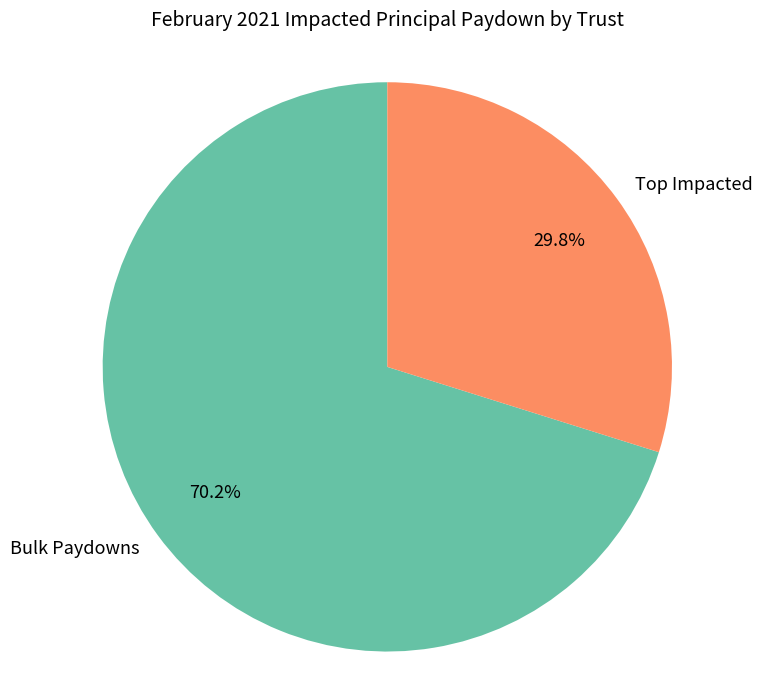

How many segments does this pie chart have?

2